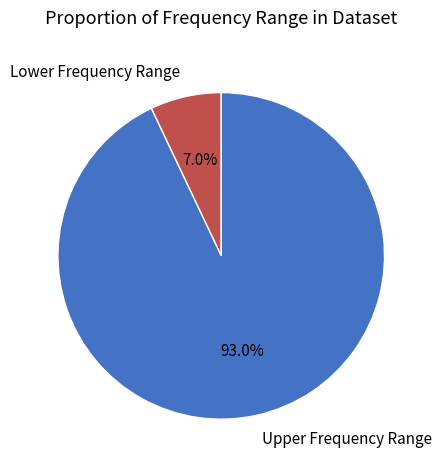

Between Upper Frequency Range and Lower Frequency Range, which is larger?

Upper Frequency Range